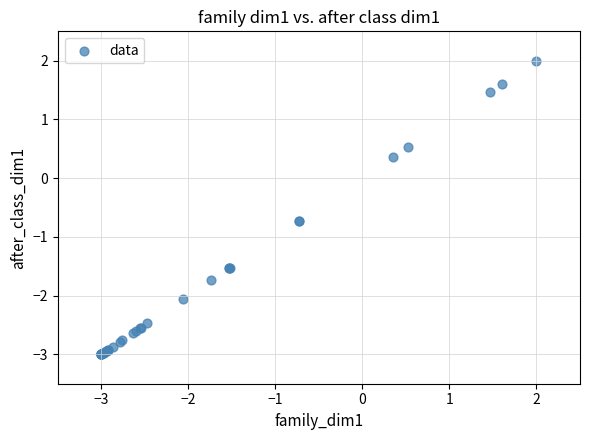

What Y value in the scatter plot is closest to 0?

0.4